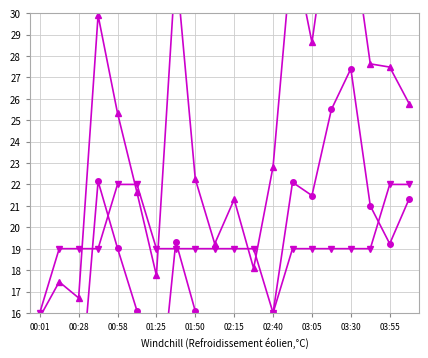

Where does the SDS_P1 series first go above 25?

01:25